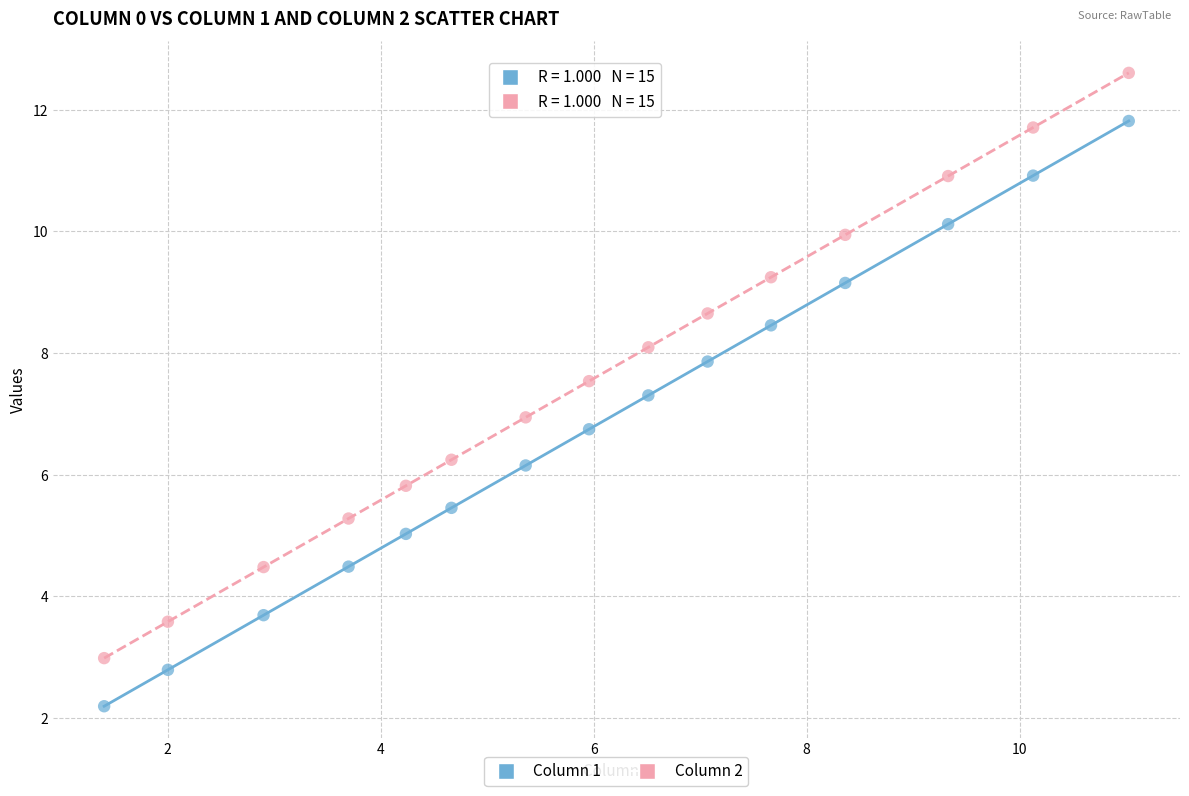

Across all data points, what is the range of Y values (max minus min)?

10.4